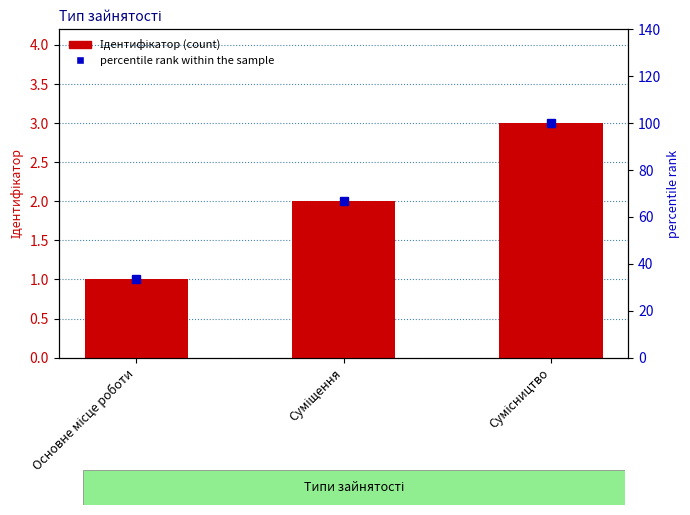

Is the value of percentile rank within the sample at Сумісництво greater than the value of Ідентифікатор at Основне місце роботи?

Yes